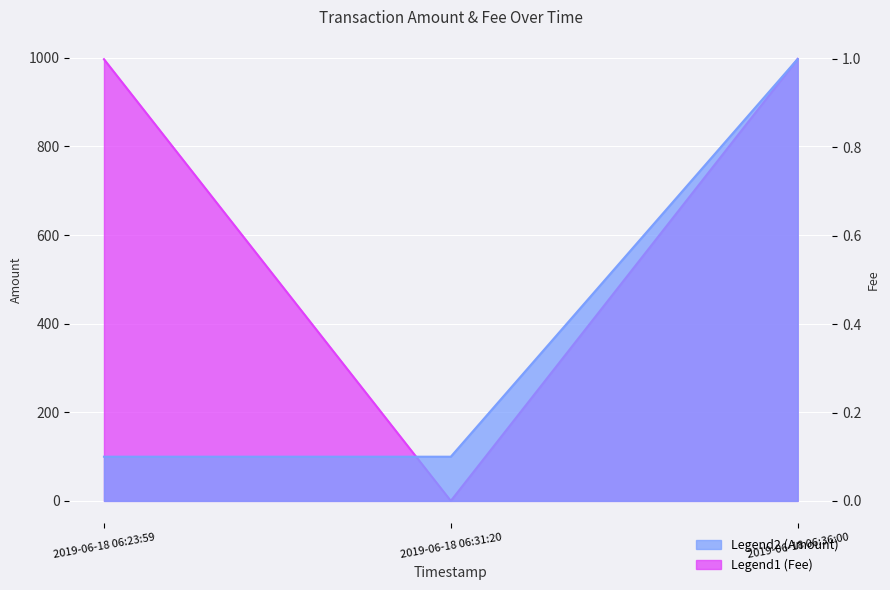

True or false: Amount has a value of 325.7 at 2019-06-18 06:23:59.

False